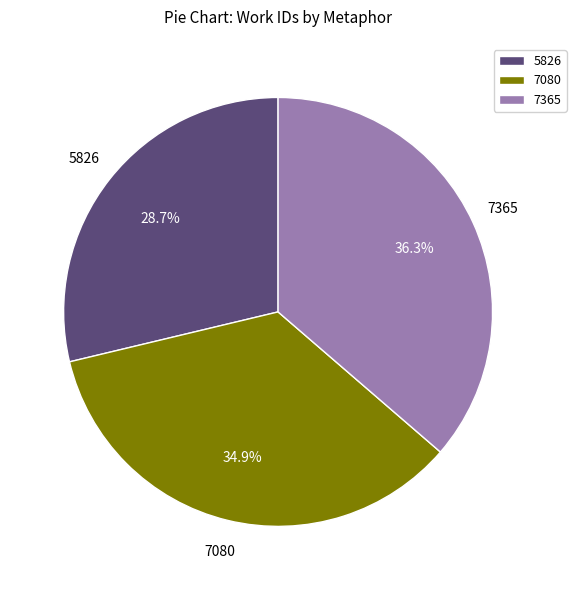

What is the ratio of the value at 5826 to the value at 7365?

0.8